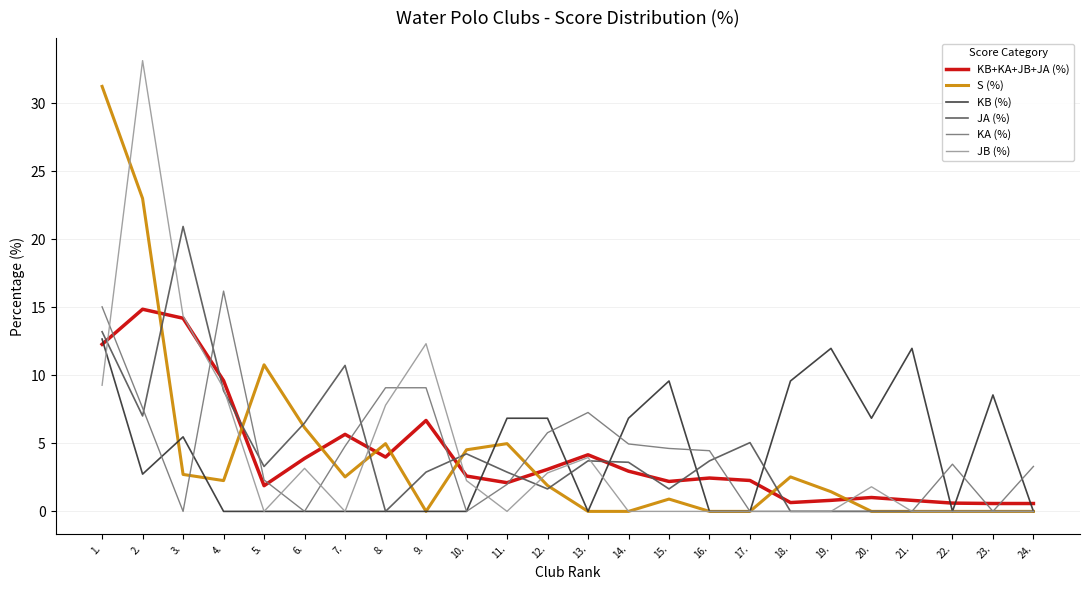

At which category is the sum across all series the highest?

1.